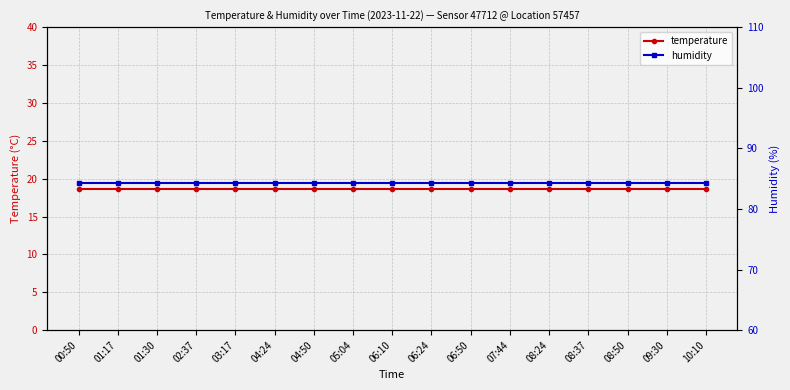

What position from the left is 06:24?

10